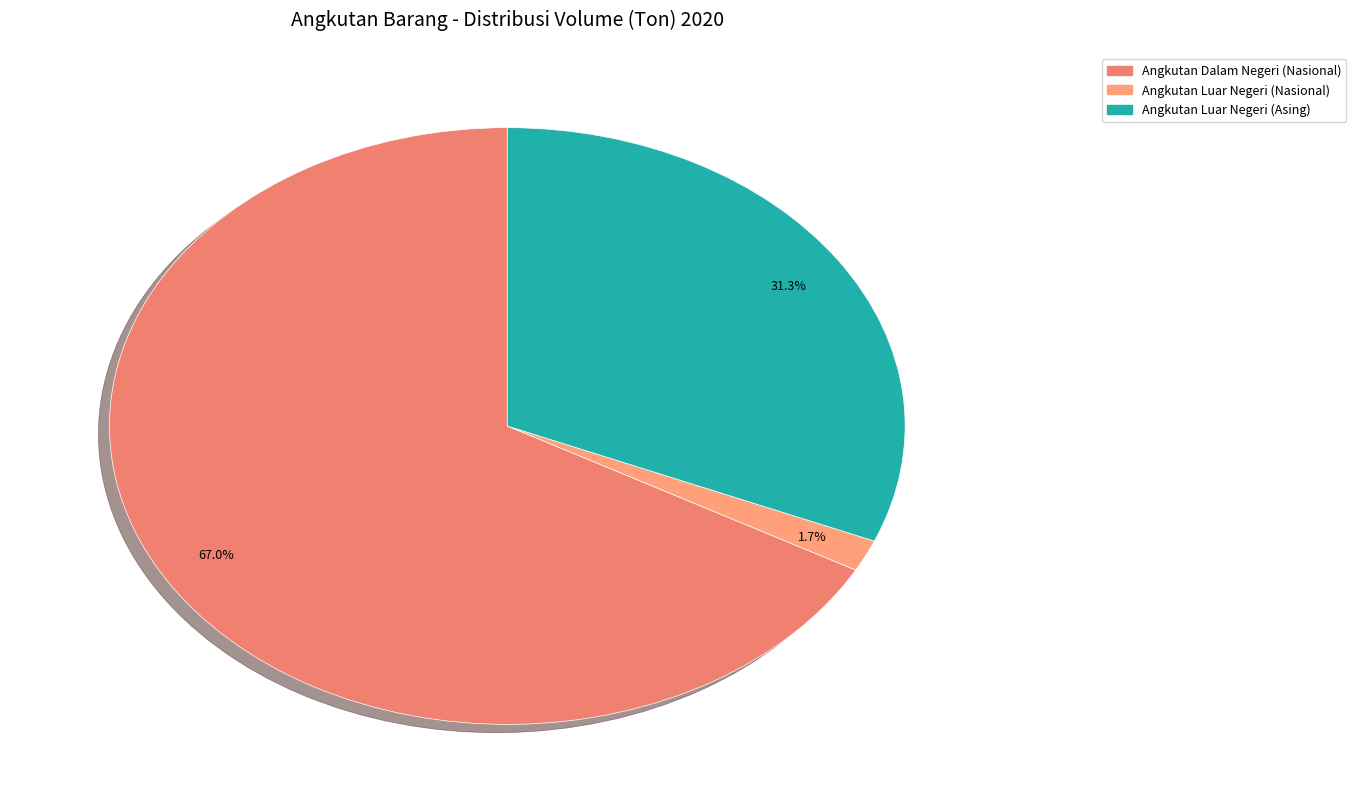

Which slice is the smallest?

Angkutan Luar Negeri (Nasional)